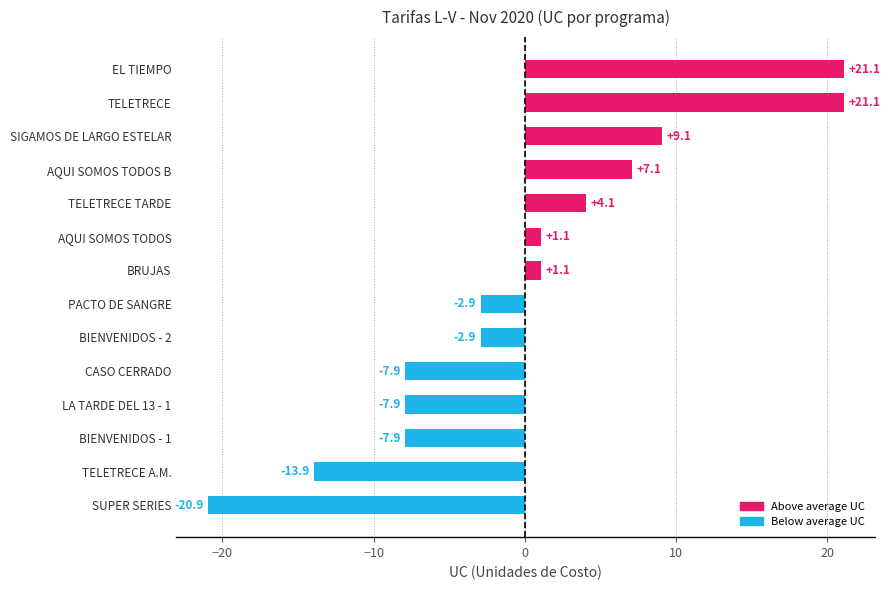

Reading top to bottom, list all the values displayed in this chart.

EL TIEMPO=21.1	TELETRECE=21.1	SIGAMOS DE LARGO ESTELAR=9.1	AQUI SOMOS TODOS B=7.1	TELETRECE TARDE=4.1	AQUI SOMOS TODOS=1.1	BRUJAS=1.1	PACTO DE SANGRE=-2.9	BIENVENIDOS - 2=-2.9	CASO CERRADO=-7.9	LA TARDE DEL 13 - 1=-7.9	BIENVENIDOS - 1=-7.9	TELETRECE A.M.=-13.9	SUPER SERIES=-20.9